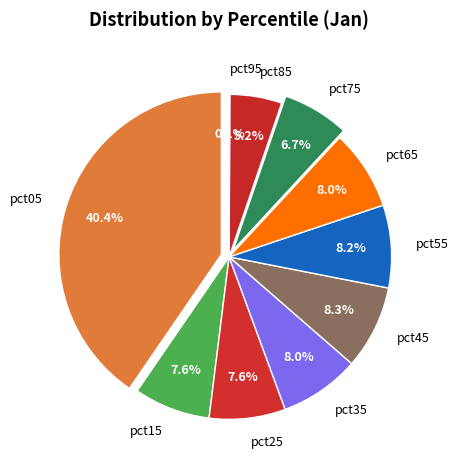

To the nearest percent, what is the difference between the pct35 and pct95 slice percentages?

8%